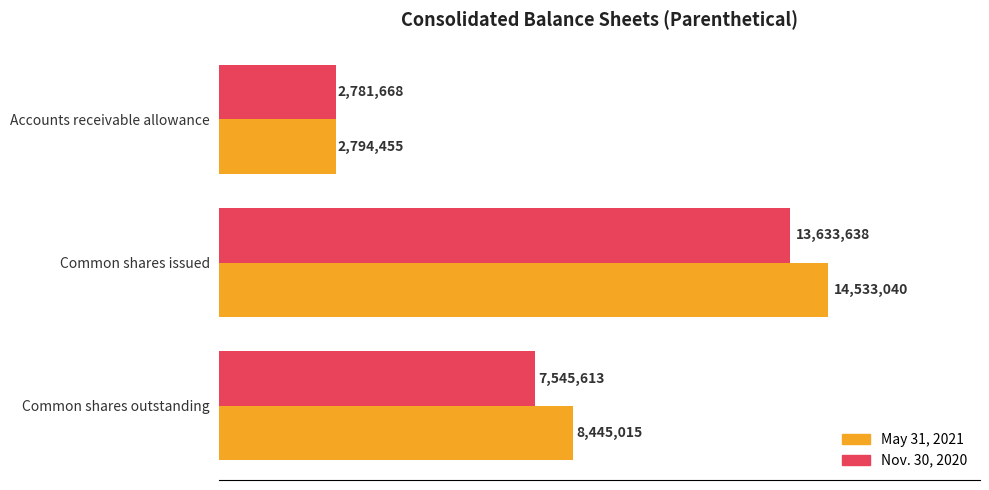

What is the average value of the Nov. 30, 2020 series?

7986973